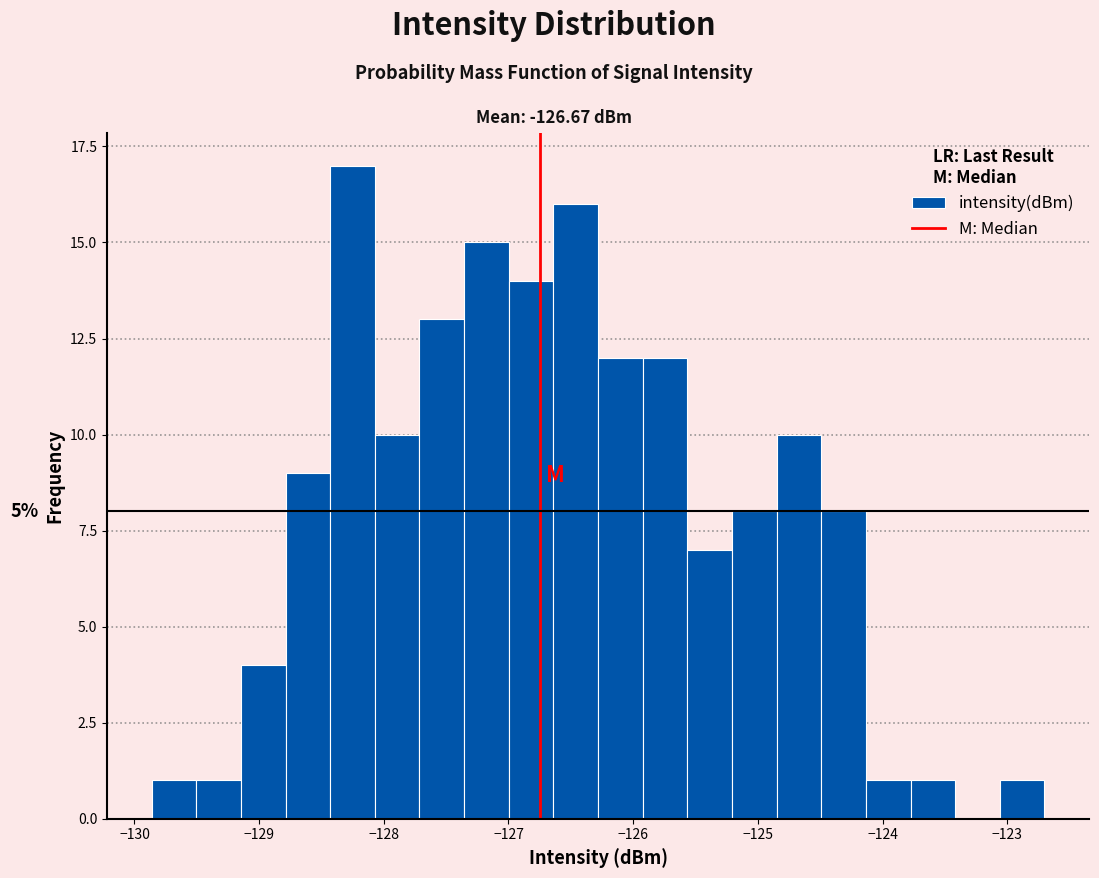

Around what value on the x-axis is the tallest bar? Give the approximate position of its centre, as read against the axis.

-128.3